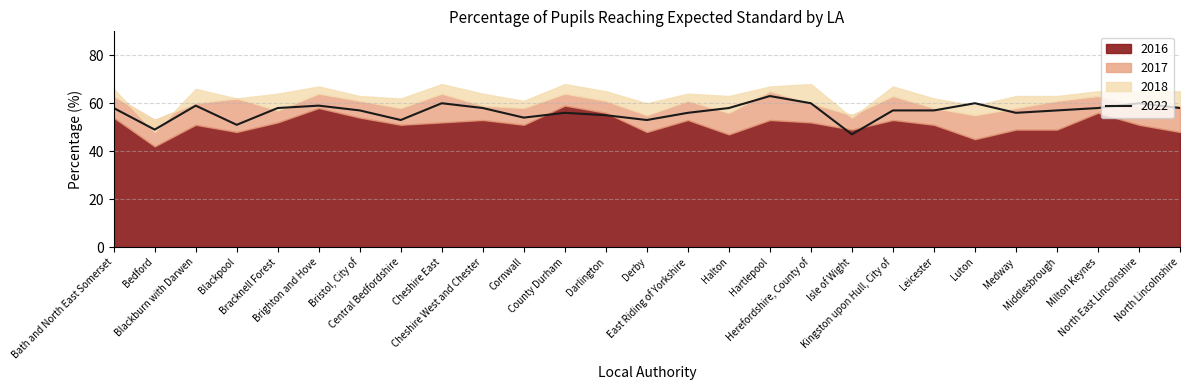

Reading right to left, extract all data points from this chart.

2016: North Lincolnshire=48	North East Lincolnshire=51	Milton Keynes=56	Middlesbrough=49	Medway=49	Luton=45	Leicester=51	Kingston upon Hull, City of=53	Isle of Wight=49	Herefordshire, County of=52	Hartlepool=53	Halton=47	East Riding of Yorkshire=53	Derby=48	Darlington=56	County Durham=59	Cornwall=51	Cheshire West and Chester=53	Cheshire East=52	Central Bedfordshire=51	Bristol, City of=54	Brighton and Hove=58	Bracknell Forest=52	Blackpool=48	Blackburn with Darwen=51	Bedford=42	Bath and North East Somerset=54
2017: North Lincolnshire=59	North East Lincolnshire=59	Milton Keynes=63	Middlesbrough=61	Medway=58	Luton=55	Leicester=58	Kingston upon Hull, City of=63	Isle of Wight=55	Herefordshire, County of=60	Hartlepool=65	Halton=56	East Riding of Yorkshire=61	Derby=55	Darlington=61	County Durham=64	Cornwall=58	Cheshire West and Chester=59	Cheshire East=64	Central Bedfordshire=58	Bristol, City of=61	Brighton and Hove=64	Bracknell Forest=57	Blackpool=62	Blackburn with Darwen=60	Bedford=53	Bath and North East Somerset=63
2018: North Lincolnshire=65	North East Lincolnshire=65	Milton Keynes=65	Middlesbrough=63	Medway=63	Luton=59	Leicester=62	Kingston upon Hull, City of=67	Isle of Wight=54	Herefordshire, County of=68	Hartlepool=67	Halton=63	East Riding of Yorkshire=64	Derby=60	Darlington=65	County Durham=68	Cornwall=61	Cheshire West and Chester=64	Cheshire East=68	Central Bedfordshire=62	Bristol, City of=63	Brighton and Hove=67	Bracknell Forest=64	Blackpool=62	Blackburn with Darwen=66	Bedford=48	Bath and North East Somerset=66
2022: North Lincolnshire=58	North East Lincolnshire=60	Milton Keynes=58	Middlesbrough=57	Medway=56	Luton=60	Leicester=57	Kingston upon Hull, City of=57	Isle of Wight=47	Herefordshire, County of=60	Hartlepool=63	Halton=58	East Riding of Yorkshire=56	Derby=53	Darlington=55	County Durham=56	Cornwall=54	Cheshire West and Chester=58	Cheshire East=60	Central Bedfordshire=53	Bristol, City of=57	Brighton and Hove=59	Bracknell Forest=58	Blackpool=51	Blackburn with Darwen=59	Bedford=49	Bath and North East Somerset=58